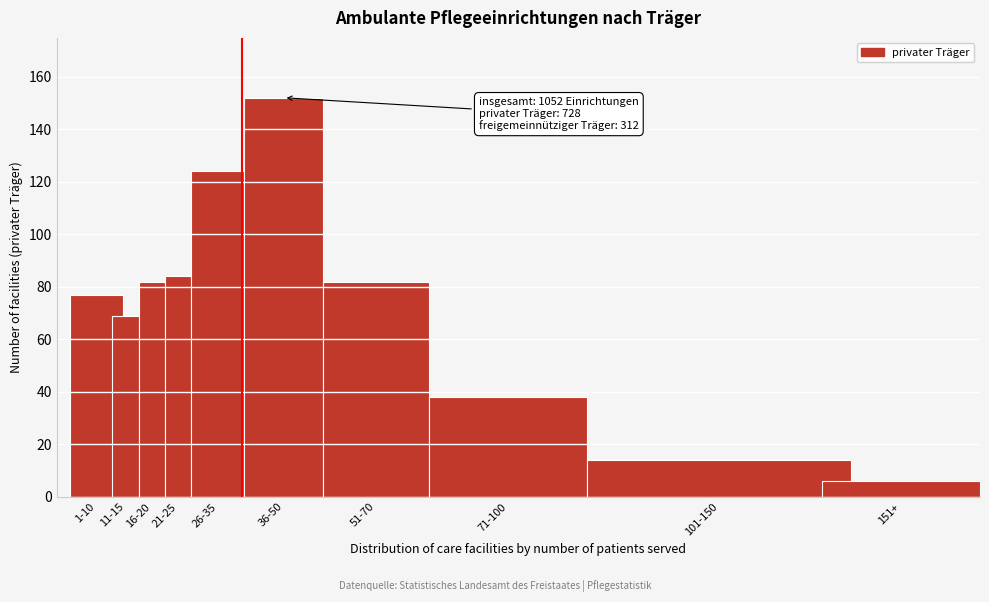

Reading left to right, transcribe all the data shown in this chart.

1-10=77	11-15=69	16-20=82	21-25=84	26-35=124	36-50=152	51-70=82	71-100=38	101-150=14	151+=6